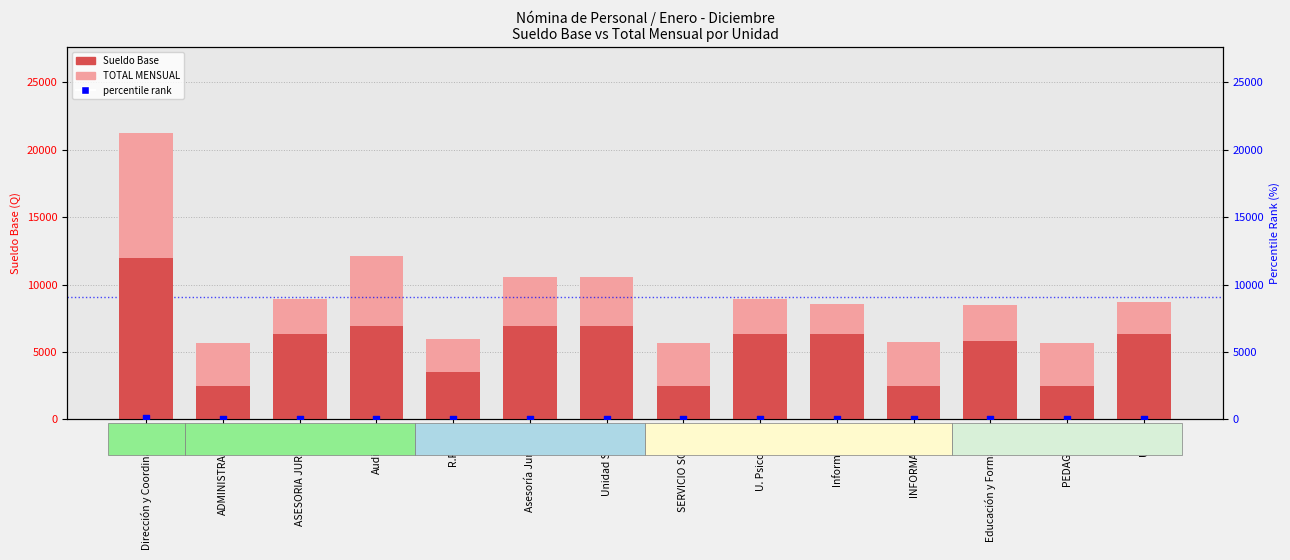

At which category is the sum across all series the highest?

Dirección y Coordinación